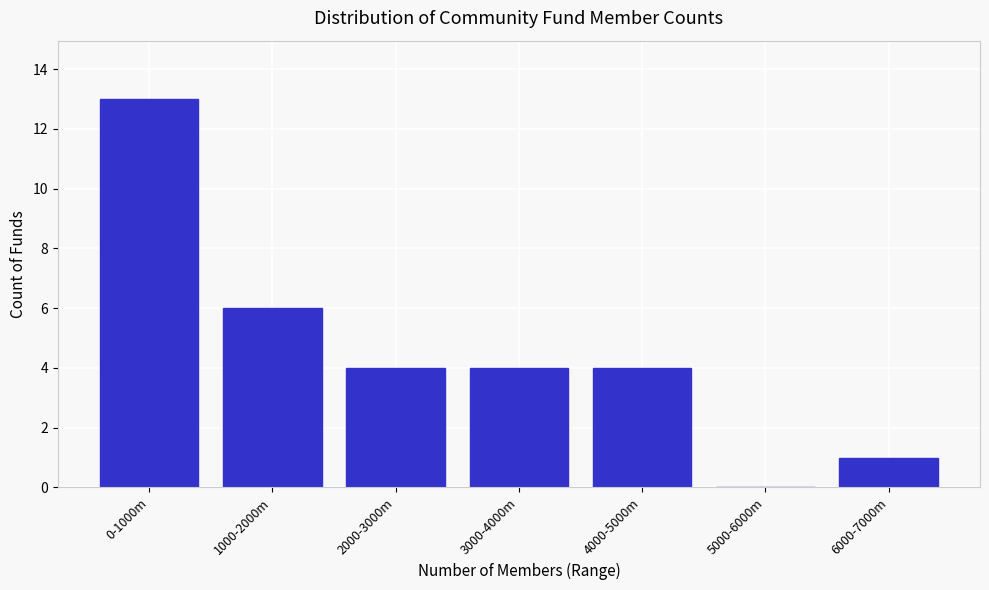

Reading left to right, transcribe all the data shown in this chart.

0-1000m=13	1000-2000m=6	2000-3000m=4	3000-4000m=4	4000-5000m=4	5000-6000m=0	6000-7000m=1